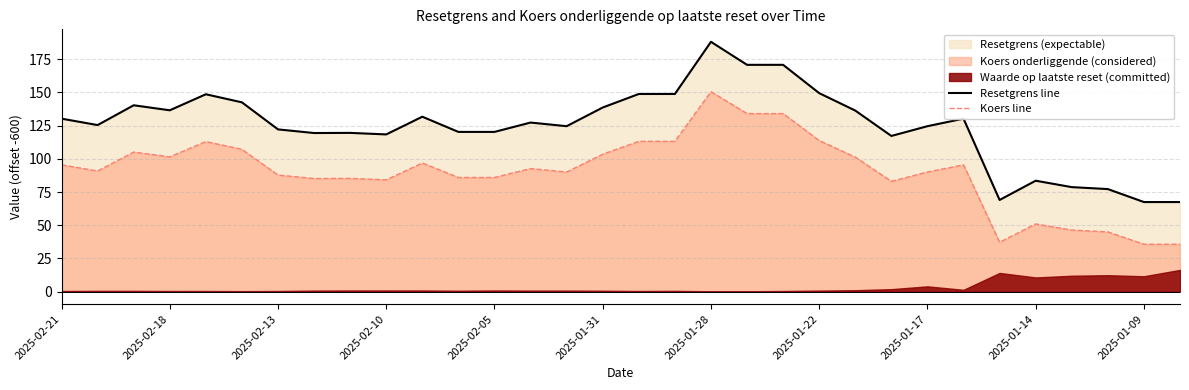

The value of Koers line at 16 is 113.2. True or false?

True